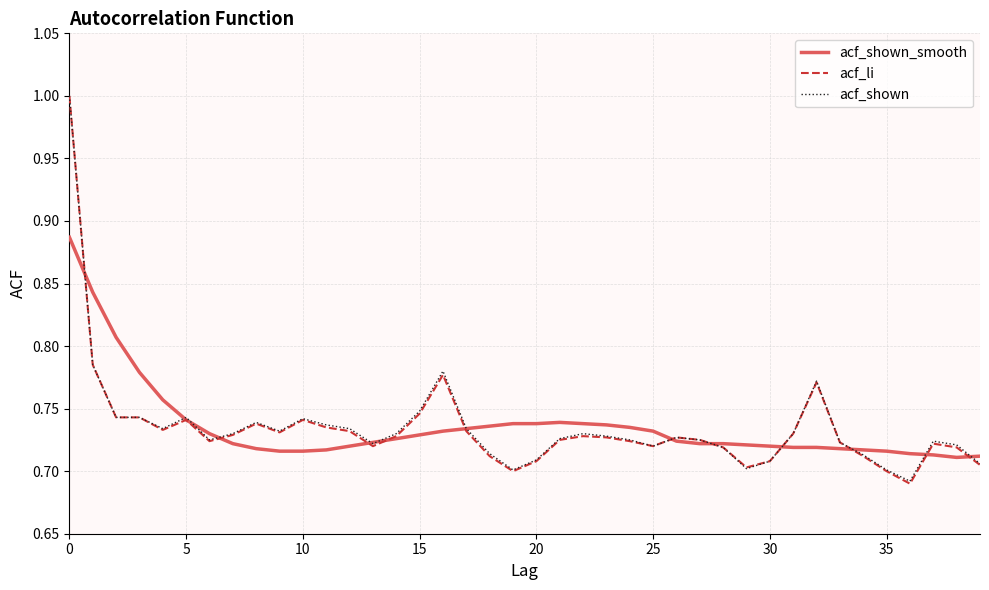

What is the difference between the maximum and minimum values in the acf_shown series?

0.3